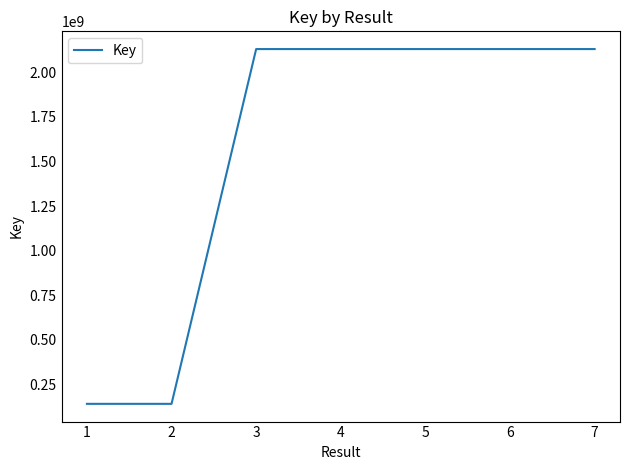

True or false: the data has more than 2 interior local peaks.

False